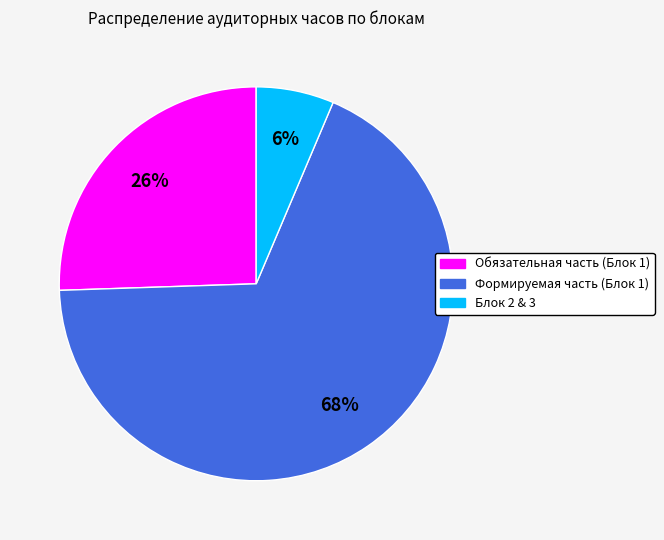

Approximately how many times larger is the value at Обязательная часть (Блок 1) compared to Формируемая часть (Блок 1)?

0.4